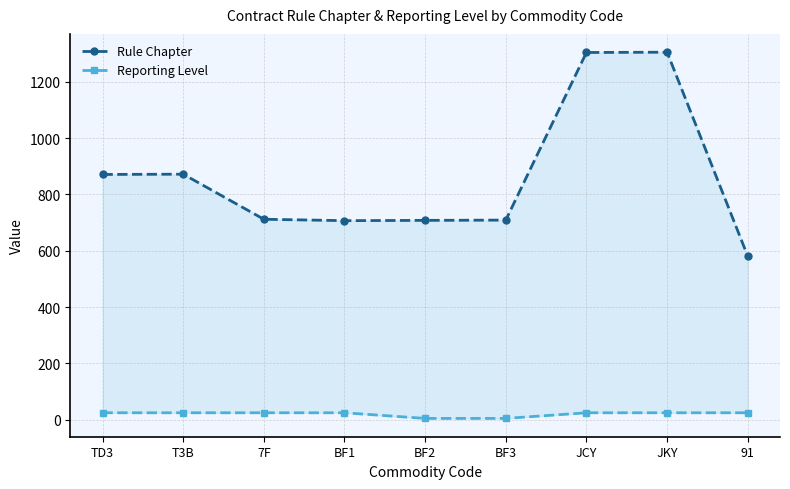

At which category does Rule Chapter reach its first local peak?

T3B